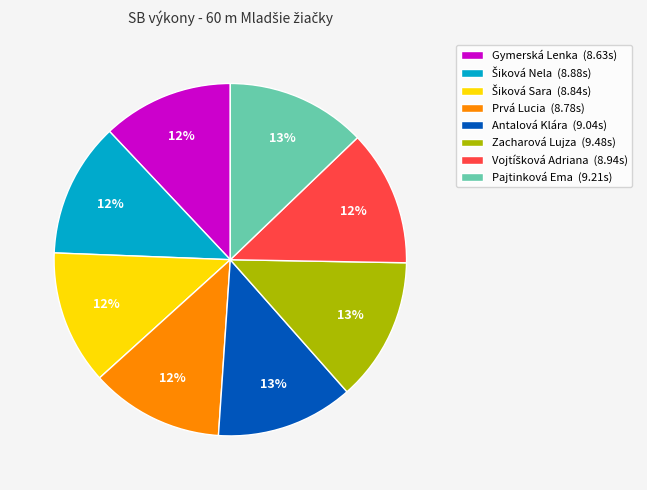

To the nearest percent, what percentage of the pie is Zacharová Lujza (9.48s)?

13%